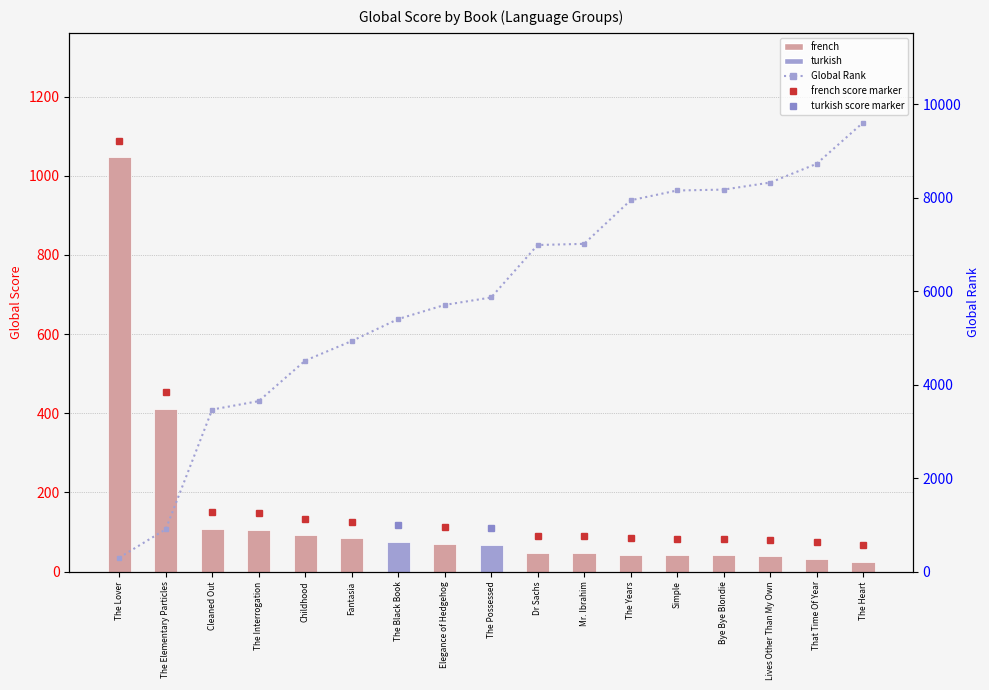

Between The Lover and The Elementary Particles, which series saw the biggest shift?

Global Score